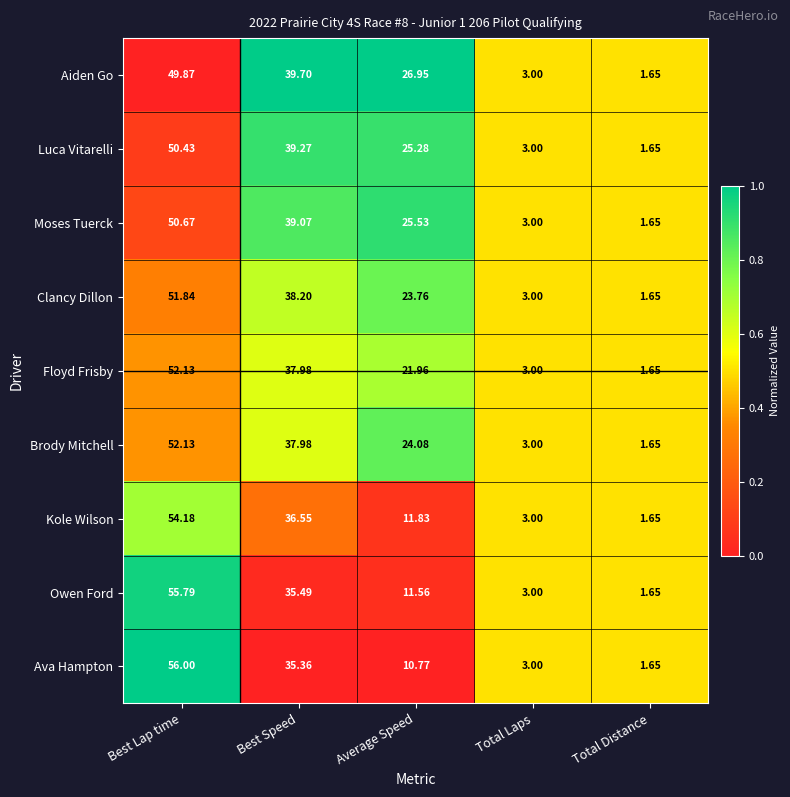

At which category is the sum across all series the highest?

Best Lap time